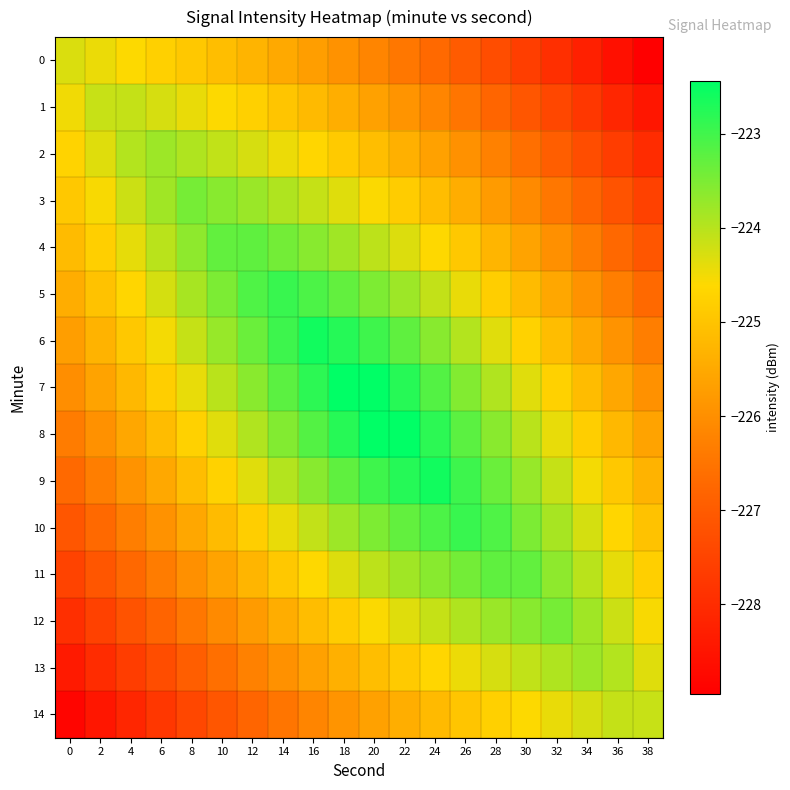

Reading left to right, extract all data points from this chart.

0: 0=-224.3	2=-224.4	4=-224.6	6=-224.8	8=-224.9	10=-225.1	12=-225.3	14=-225.5	16=-225.7	18=-225.9	20=-226.2	22=-226.4	24=-226.7	26=-227.0	28=-227.3	30=-227.6	32=-227.9	34=-228.3	36=-228.6	38=-228.9
1: 0=-224.5	2=-224.1	4=-224.1	6=-224.3	8=-224.4	10=-224.6	12=-224.8	14=-225.0	16=-225.2	18=-225.4	20=-225.6	22=-225.9	24=-226.2	26=-226.5	28=-226.8	30=-227.1	32=-227.4	34=-227.8	36=-228.1	38=-228.5
2: 0=-224.7	2=-224.3	4=-224.0	6=-223.8	8=-223.9	10=-224.1	12=-224.3	14=-224.5	16=-224.7	18=-224.9	20=-225.1	22=-225.4	24=-225.7	26=-226.0	28=-226.3	30=-226.6	32=-226.9	34=-227.3	36=-227.6	38=-228.0
3: 0=-224.9	2=-224.6	4=-224.2	6=-223.8	8=-223.5	10=-223.6	12=-223.8	14=-223.9	16=-224.1	18=-224.3	20=-224.6	22=-224.8	24=-225.1	26=-225.4	28=-225.8	30=-226.1	32=-226.5	34=-226.8	36=-227.2	38=-227.6
4: 0=-225.2	2=-224.8	4=-224.4	6=-224.0	8=-223.7	10=-223.3	12=-223.3	14=-223.4	16=-223.6	18=-223.8	20=-224.0	22=-224.3	24=-224.6	26=-224.9	28=-225.3	30=-225.6	32=-226.0	34=-226.4	36=-226.7	38=-227.1
5: 0=-225.4	2=-225.0	4=-224.6	6=-224.3	8=-223.9	10=-223.5	12=-223.1	14=-222.9	16=-223.1	18=-223.3	20=-223.5	22=-223.8	24=-224.1	26=-224.4	28=-224.8	30=-225.2	32=-225.5	34=-225.9	36=-226.3	38=-226.7
6: 0=-225.7	2=-225.3	4=-224.9	6=-224.5	8=-224.1	10=-223.7	12=-223.4	14=-223.0	16=-222.6	18=-222.8	20=-223.0	22=-223.3	24=-223.6	26=-224.0	28=-224.4	30=-224.7	32=-225.1	34=-225.5	36=-225.9	38=-226.3
7: 0=-226.0	2=-225.6	4=-225.2	6=-224.8	8=-224.4	10=-224.0	12=-223.6	14=-223.2	16=-222.8	18=-222.4	20=-222.4	22=-222.8	24=-223.2	26=-223.6	28=-224.0	30=-224.4	32=-224.8	34=-225.2	36=-225.6	38=-225.9
8: 0=-226.3	2=-225.9	4=-225.6	6=-225.2	8=-224.8	10=-224.4	12=-224.0	14=-223.6	16=-223.2	18=-222.8	20=-222.4	22=-222.4	24=-222.8	26=-223.2	28=-223.6	30=-224.0	32=-224.4	34=-224.8	36=-225.2	38=-225.6
9: 0=-226.7	2=-226.3	4=-225.9	6=-225.5	8=-225.1	10=-224.7	12=-224.4	14=-224.0	16=-223.6	18=-223.3	20=-223.0	22=-222.8	24=-222.6	26=-223.0	28=-223.4	30=-223.7	32=-224.1	34=-224.5	36=-224.9	38=-225.3
10: 0=-227.1	2=-226.7	4=-226.3	6=-225.9	8=-225.5	10=-225.2	12=-224.8	14=-224.4	16=-224.1	18=-223.8	20=-223.5	22=-223.3	24=-223.1	26=-222.9	28=-223.1	30=-223.5	32=-223.9	34=-224.3	36=-224.6	38=-225.0
11: 0=-227.5	2=-227.1	4=-226.7	6=-226.4	8=-226.0	10=-225.6	12=-225.3	14=-224.9	16=-224.6	18=-224.3	20=-224.0	22=-223.8	24=-223.6	26=-223.4	28=-223.3	30=-223.3	32=-223.7	34=-224.0	36=-224.4	38=-224.8
12: 0=-227.9	2=-227.6	4=-227.2	6=-226.8	8=-226.5	10=-226.1	12=-225.8	14=-225.4	16=-225.1	18=-224.8	20=-224.6	22=-224.3	24=-224.1	26=-223.9	28=-223.8	30=-223.6	32=-223.5	34=-223.8	36=-224.2	38=-224.6
13: 0=-228.4	2=-228.0	4=-227.6	6=-227.3	8=-226.9	10=-226.6	12=-226.3	14=-226.0	16=-225.7	18=-225.4	20=-225.1	22=-224.9	24=-224.7	26=-224.5	28=-224.3	30=-224.1	32=-223.9	34=-223.8	36=-224.0	38=-224.3
14: 0=-228.8	2=-228.5	4=-228.1	6=-227.8	8=-227.4	10=-227.1	12=-226.8	14=-226.5	16=-226.2	18=-225.9	20=-225.6	22=-225.4	24=-225.2	26=-225.0	28=-224.8	30=-224.6	32=-224.4	34=-224.3	36=-224.1	38=-224.1